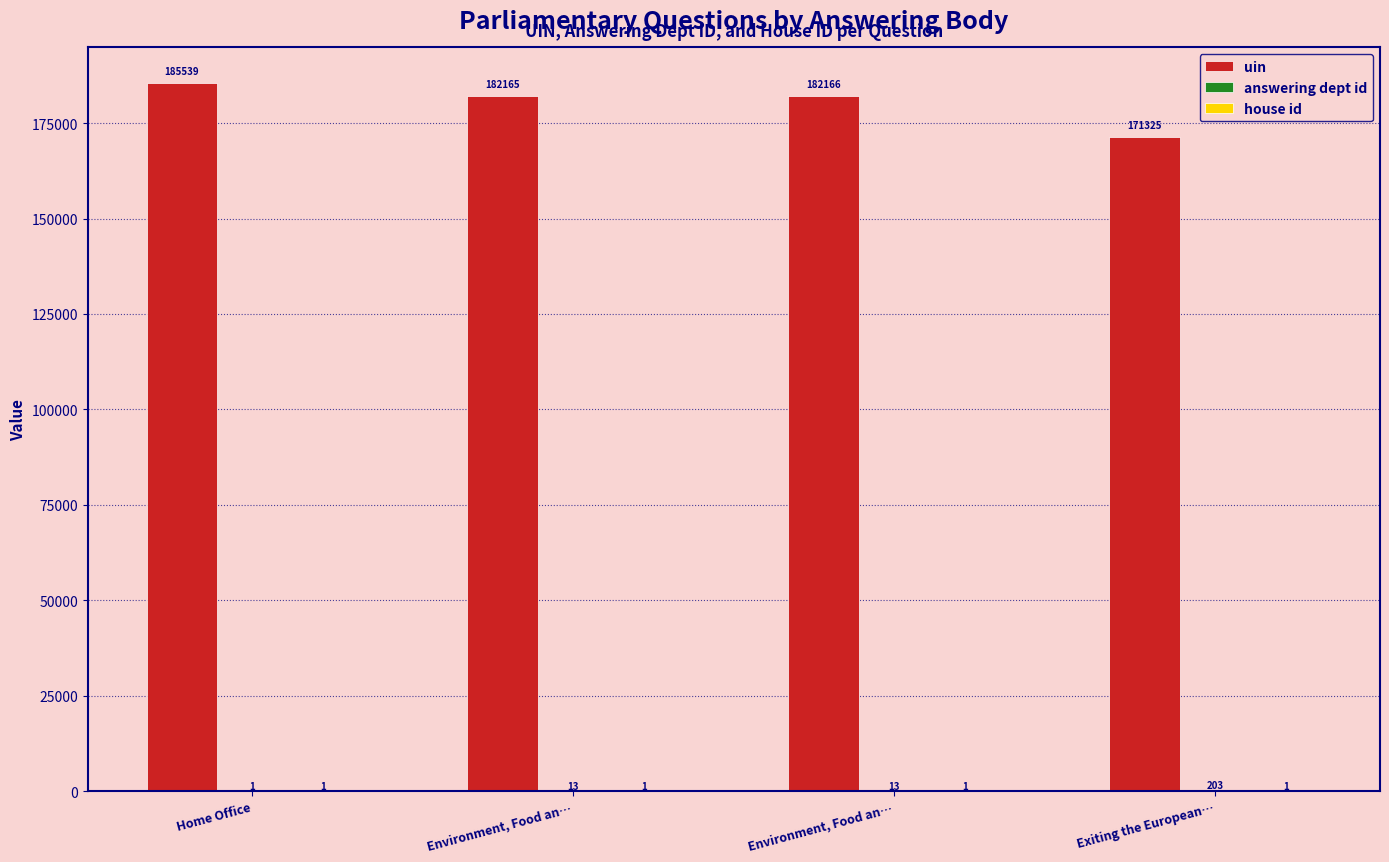

How many data points does each series have?

4